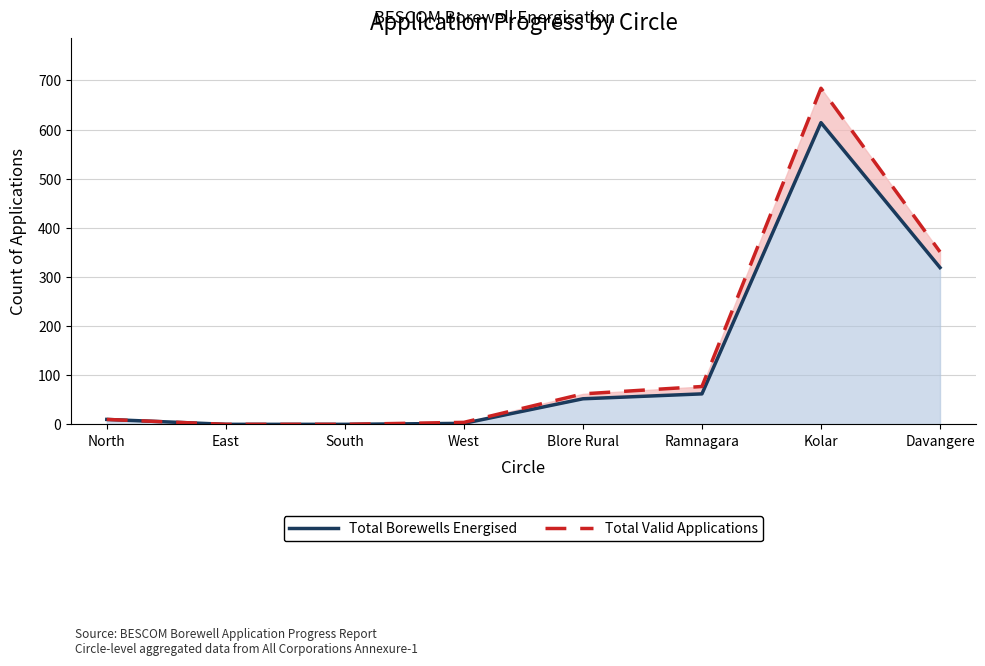

Reading left to right, extract all data points from this chart.

Total Borewells Energised: North=10	East=0	South=0	West=2	Blore Rural=52	Ramnagara=62	Kolar=614	Davangere=319
Total Valid Applications: North=10	East=0	South=0	West=4	Blore Rural=62	Ramnagara=77	Kolar=684	Davangere=351